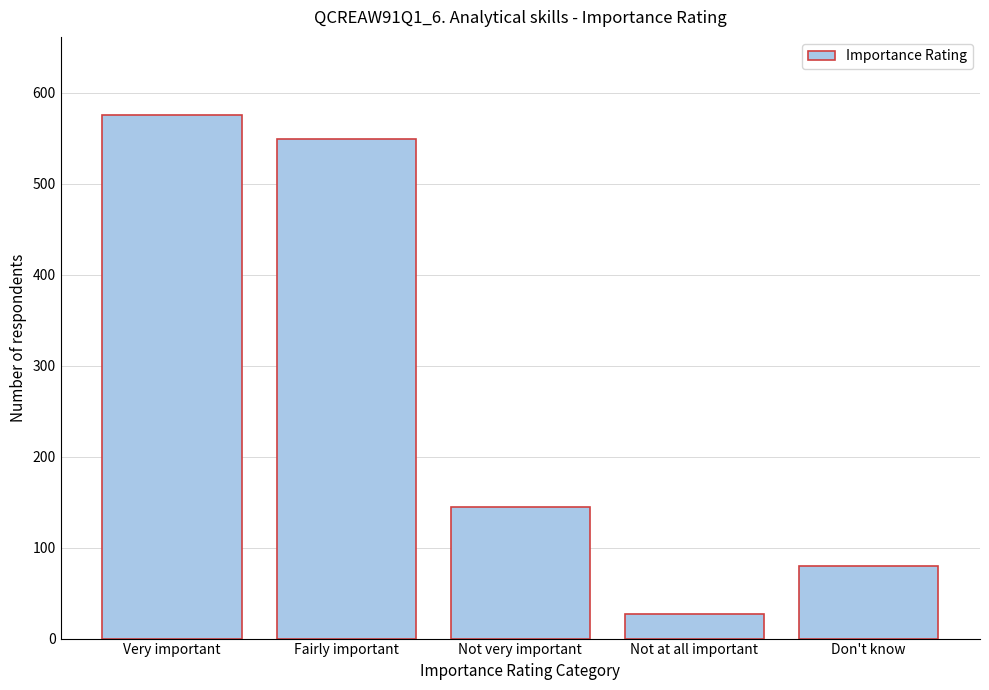

Reading left to right, extract all data points from this chart.

Very important=575	Fairly important=549	Not very important=145	Not at all important=27	Don't know=80